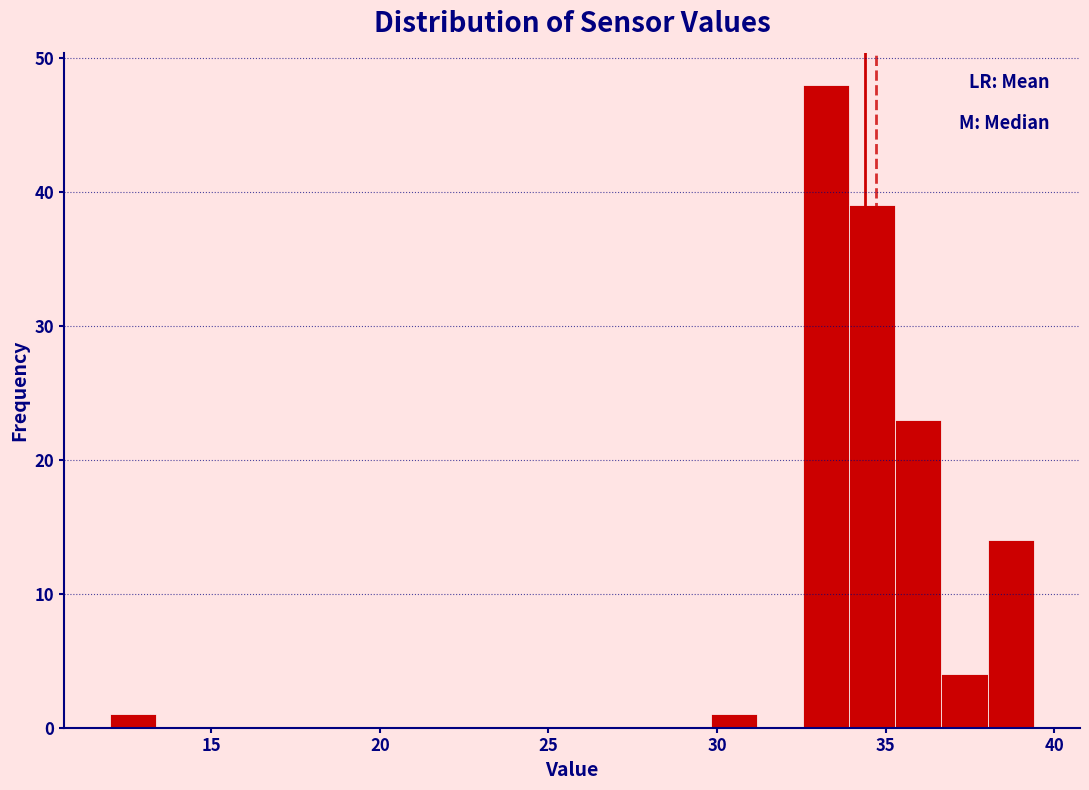

Read against the x-axis, roughly where is the centre of the tallest bar?

33.0